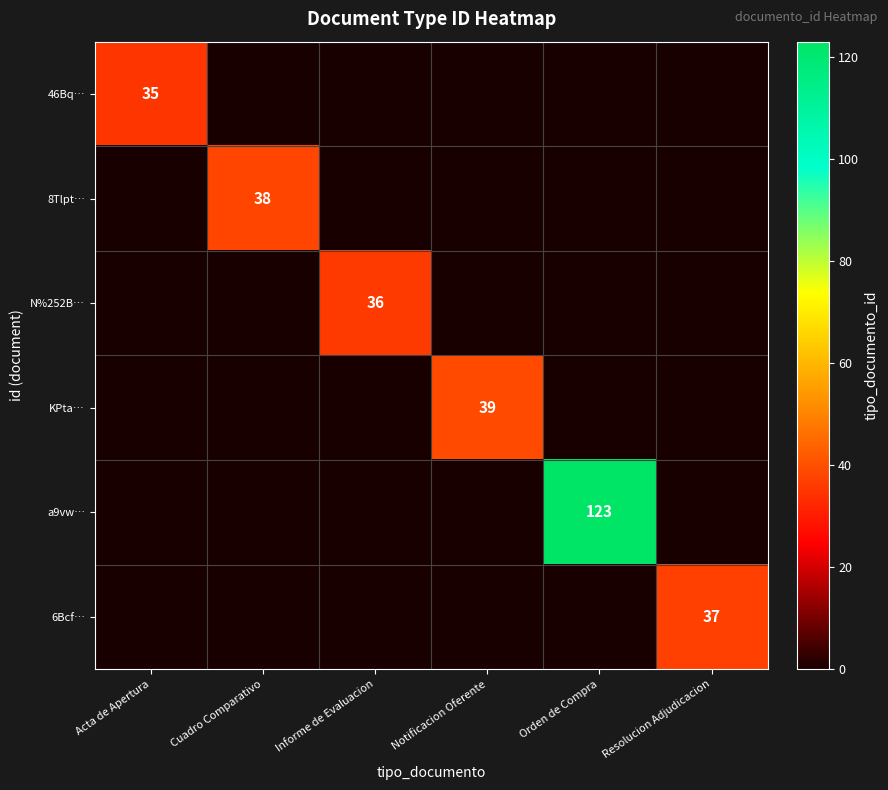

At which label does 8Tlpt… reach its minimum?

Acta de Apertura